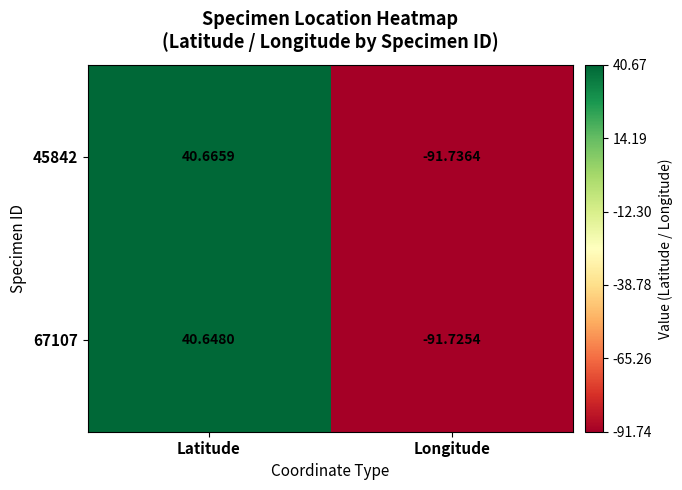

Rank the series by their average value, from lowest to highest.

67107, 45842